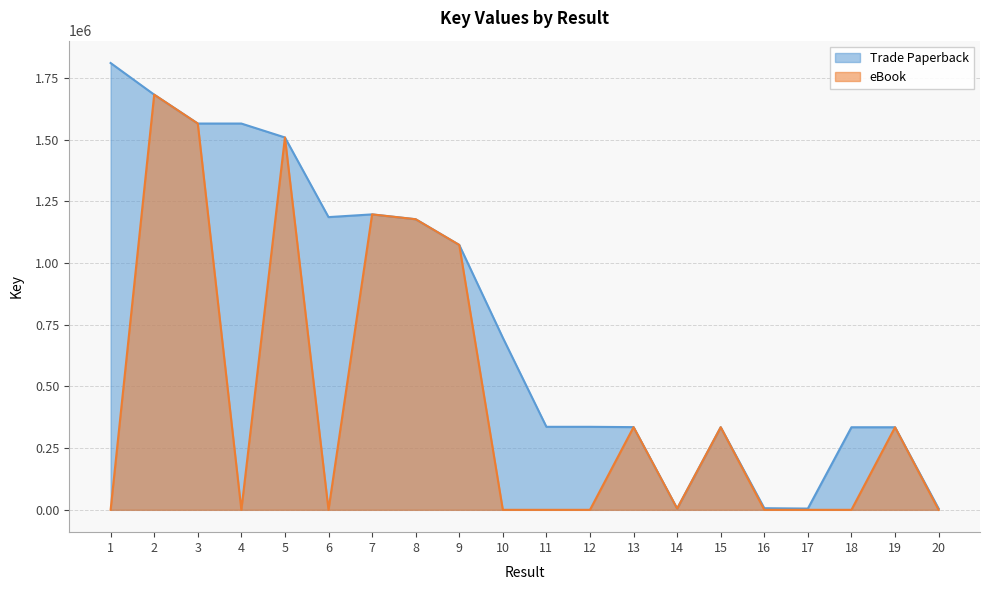

Reading left to right, what are all the values shown in this chart?

Trade Paperback: 1810580	1682341	1565292	1565275	1508918	1186153	1197178	1177539	1073396	697436	336372	336370	335088	5075	334785	6567	5064	334602	334604	5059
eBook: 0	1682341	1565292	0	1508918	0	1197178	1177539	1073396	0	0	0	335088	5075	334785	0	0	0	334604	0